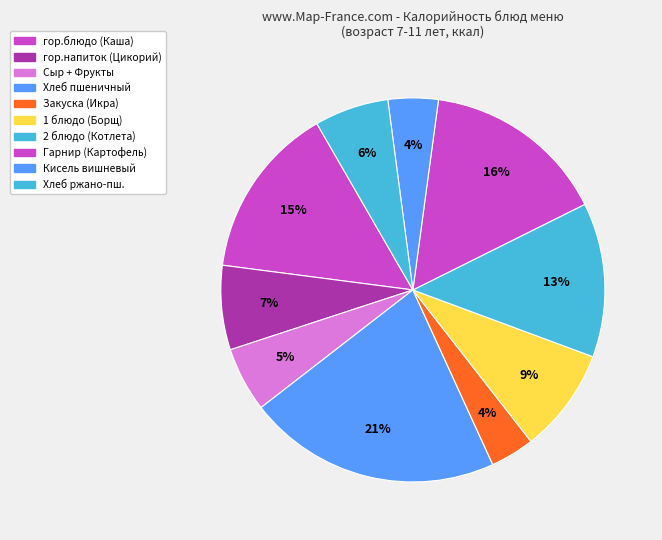

How many slices are in this pie chart?

10